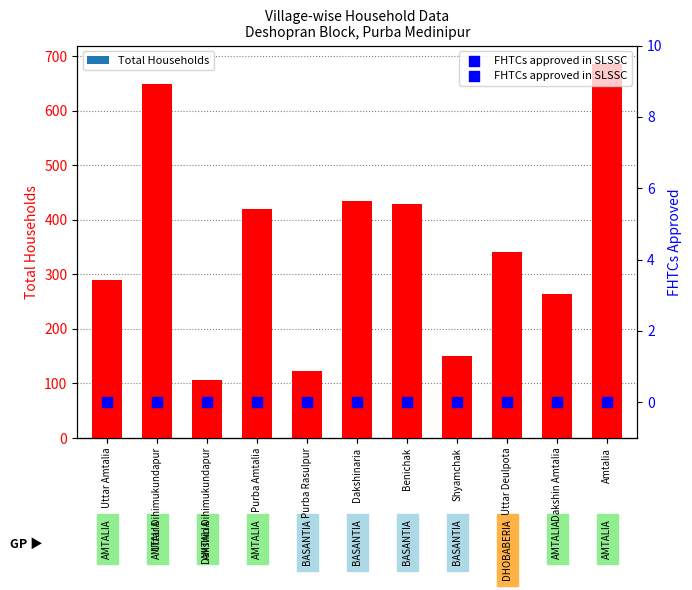

What are all the series names shown in the legend?

Total Households, FHTCs approved in SLSSC